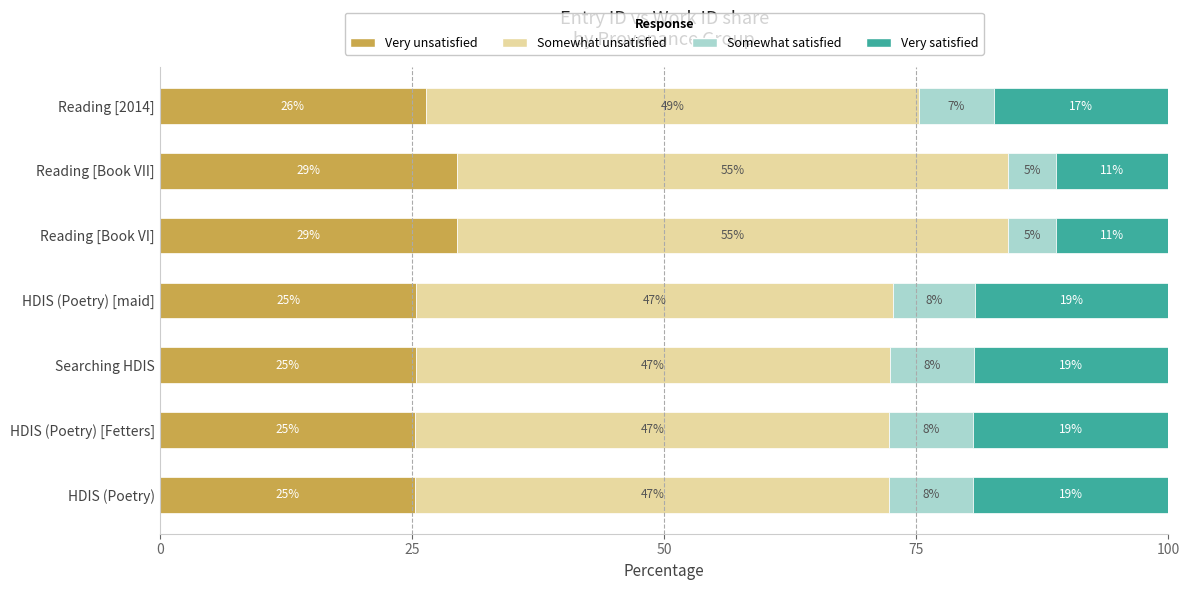

What are all the series names shown in the legend?

Very unsatisfied, Somewhat unsatisfied, Somewhat satisfied, Very satisfied